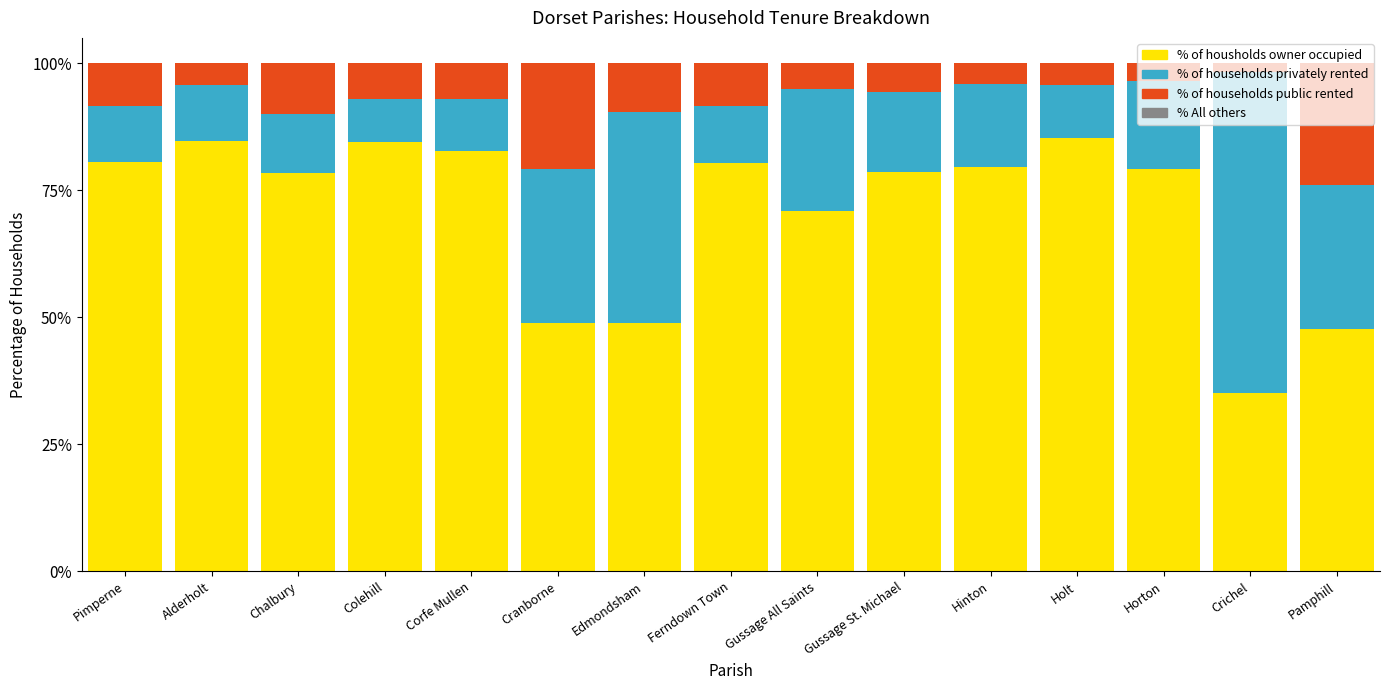

Does the chart contain stacked bars?

Yes